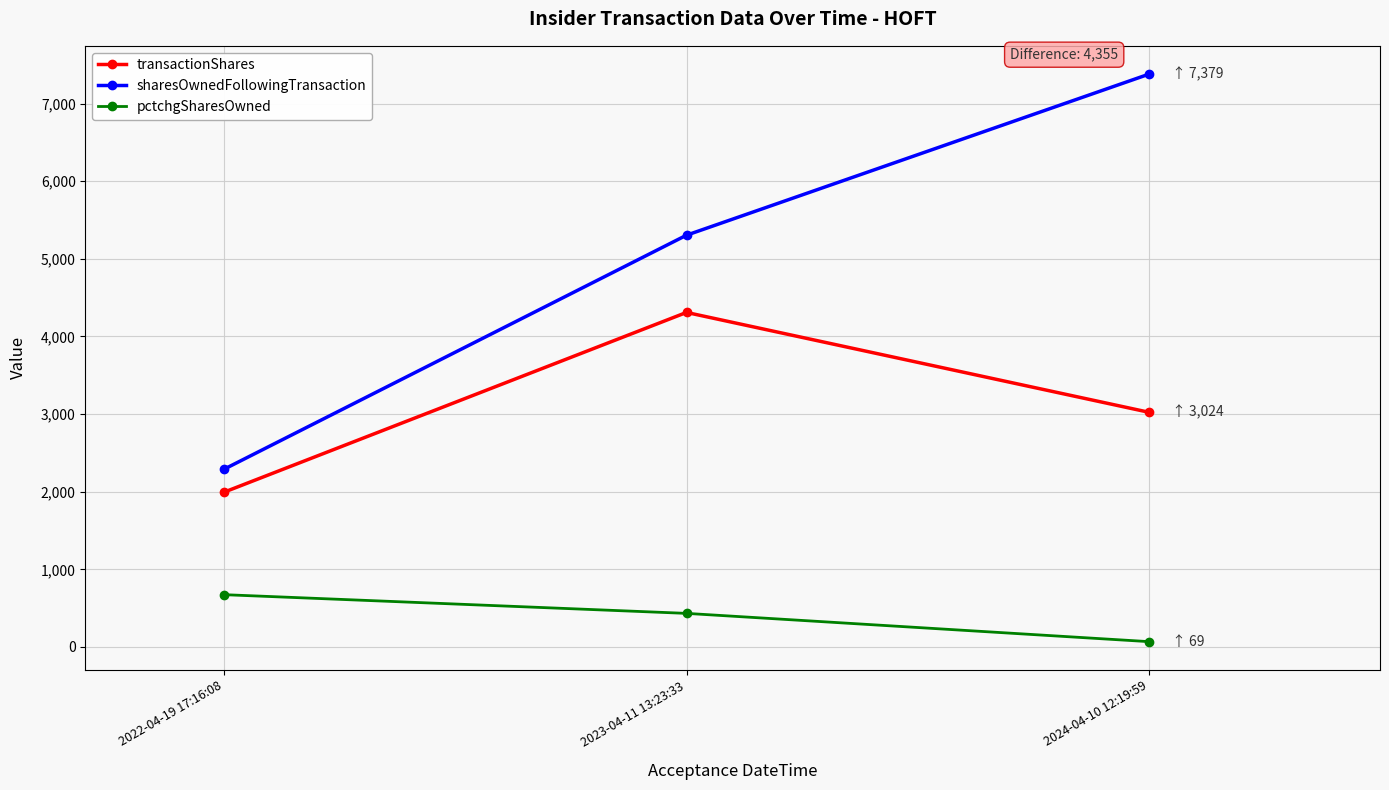

What position from the left is 2022-04-19 17:16:08?

1